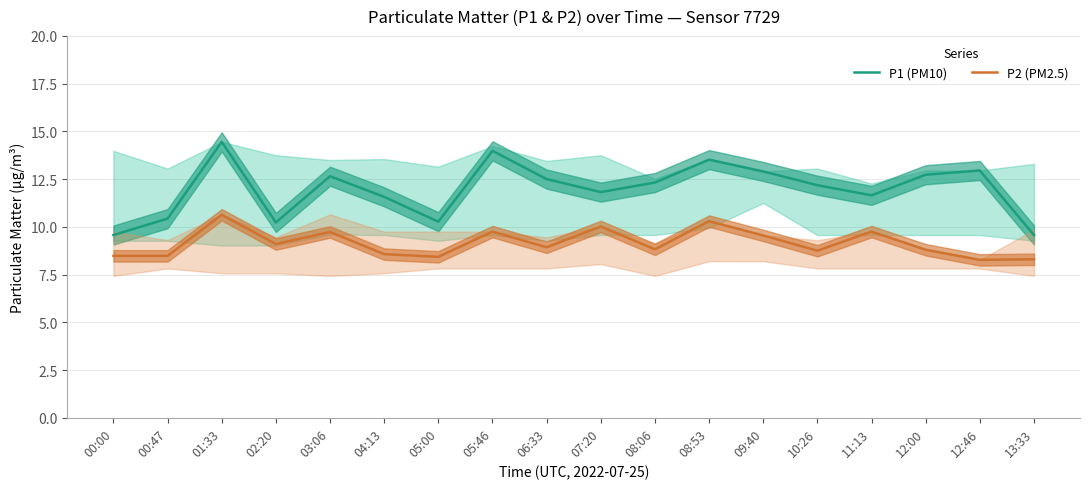

What is the label of the 11th point from the right?

05:46